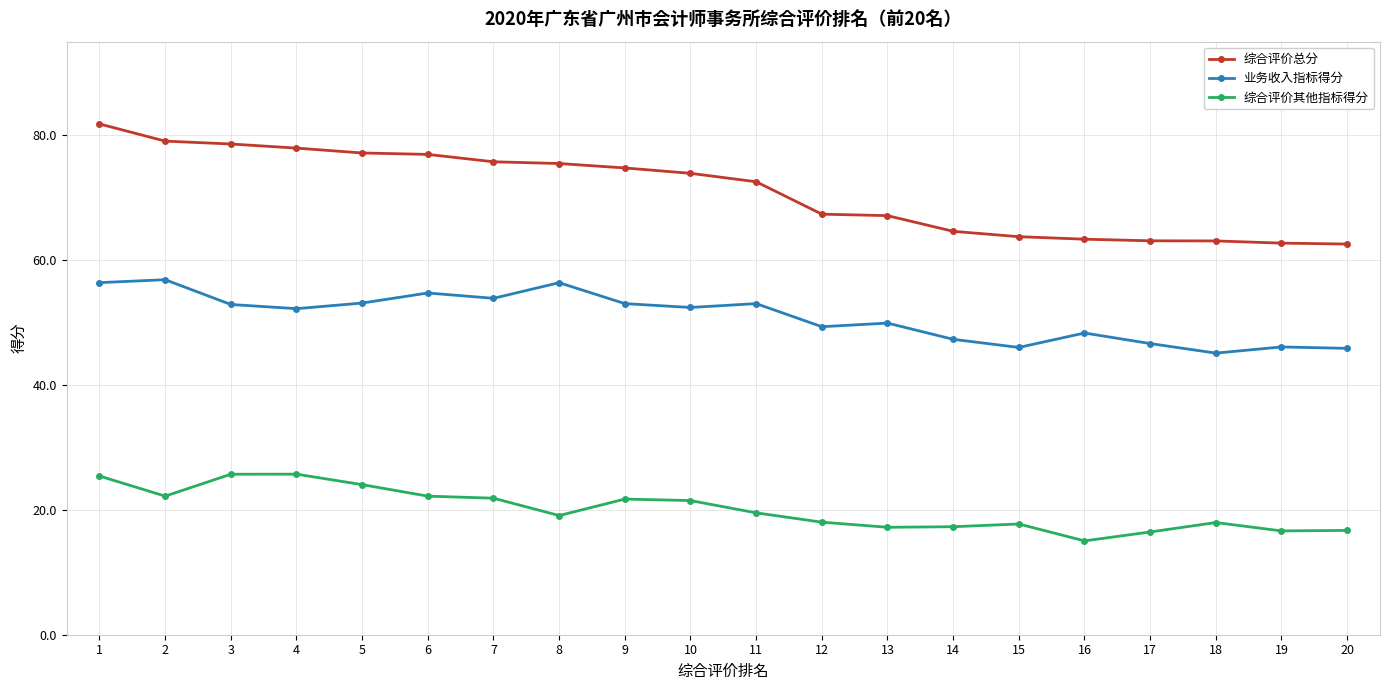

Rank the series by their average value, from lowest to highest.

综合评价其他指标得分, 业务收入指标得分, 综合评价总分